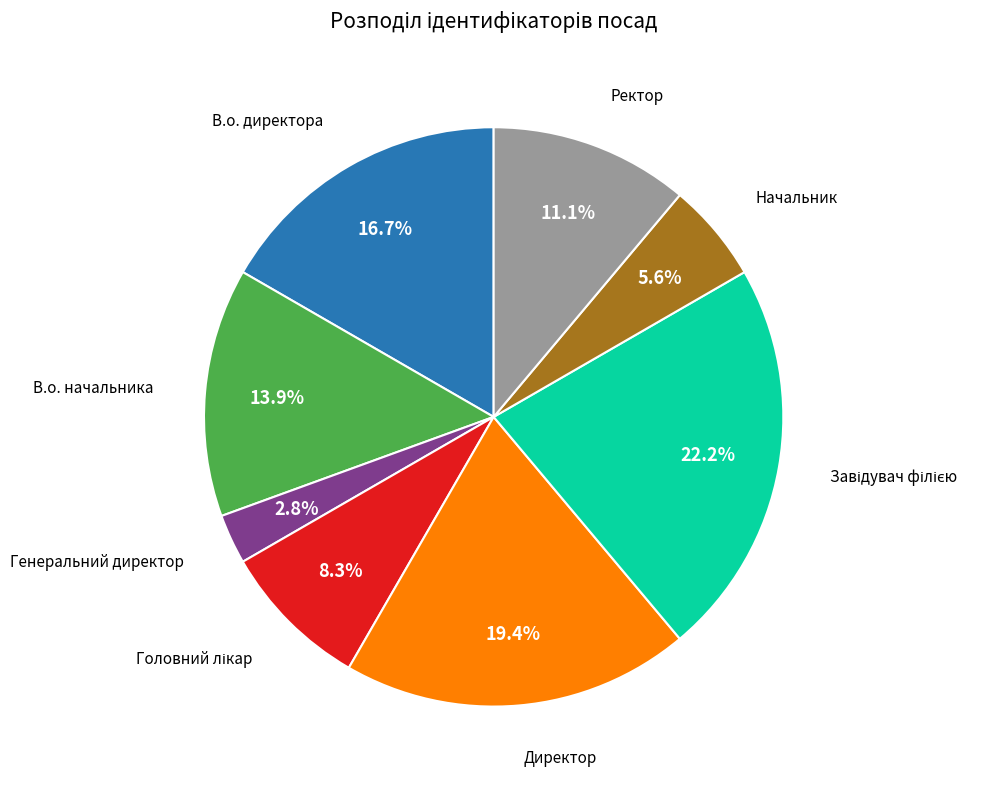

Is there a majority slice in this chart?

No